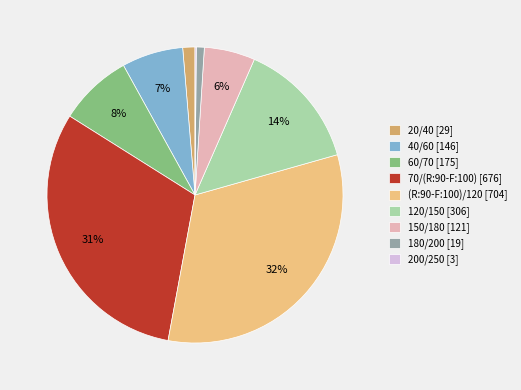

Is 180/200 the majority of the pie?

No